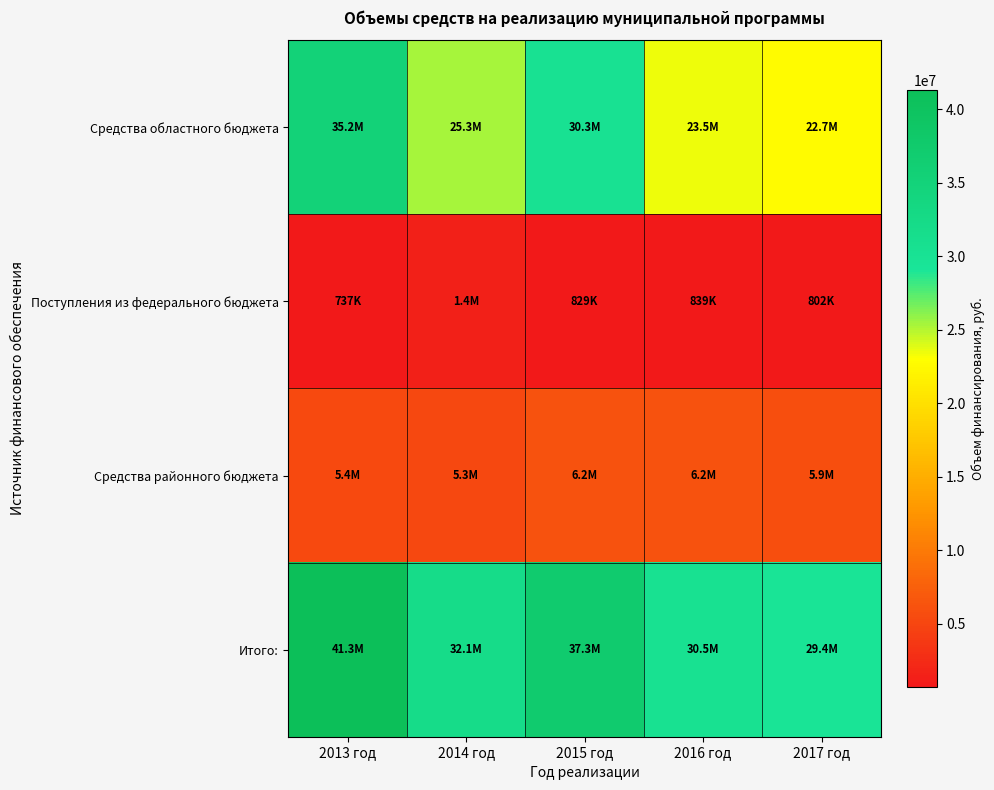

What is the difference between the highest and lowest values at 2016 год?

29637650.0